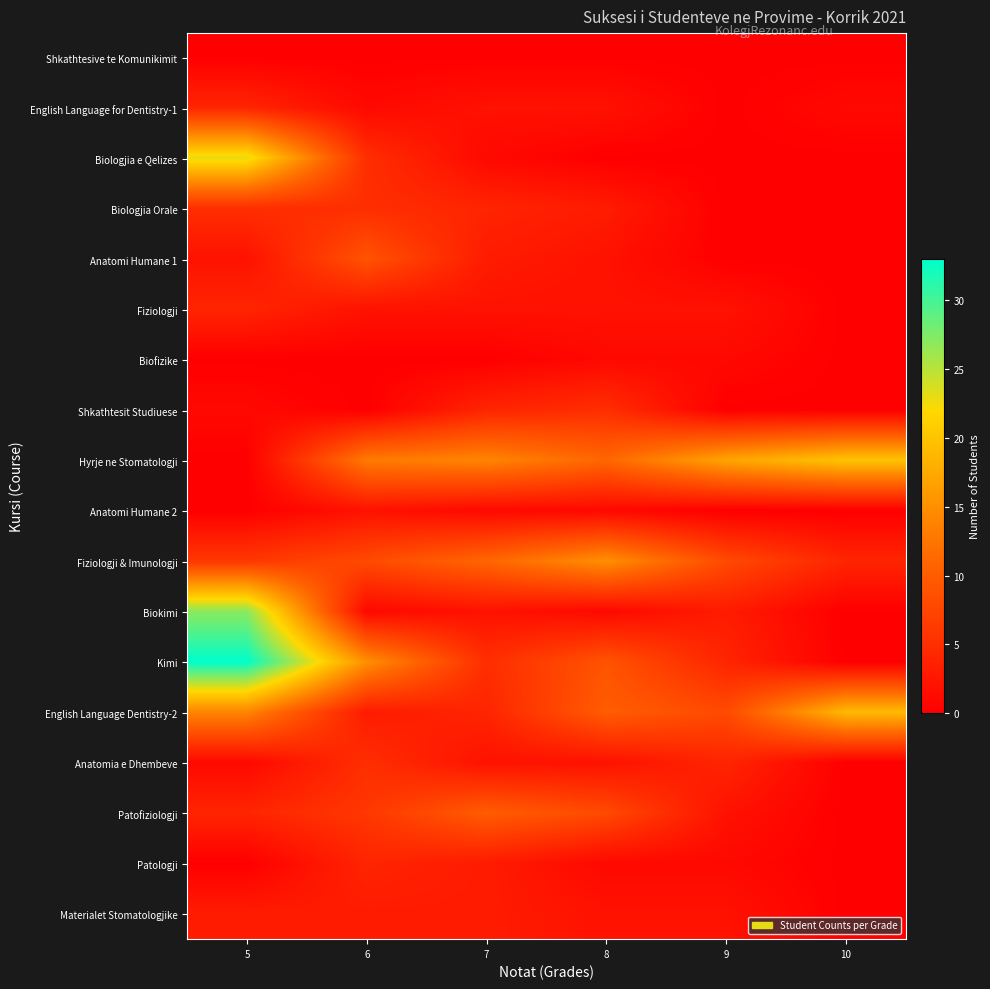

Count the number of data series in this chart.

18